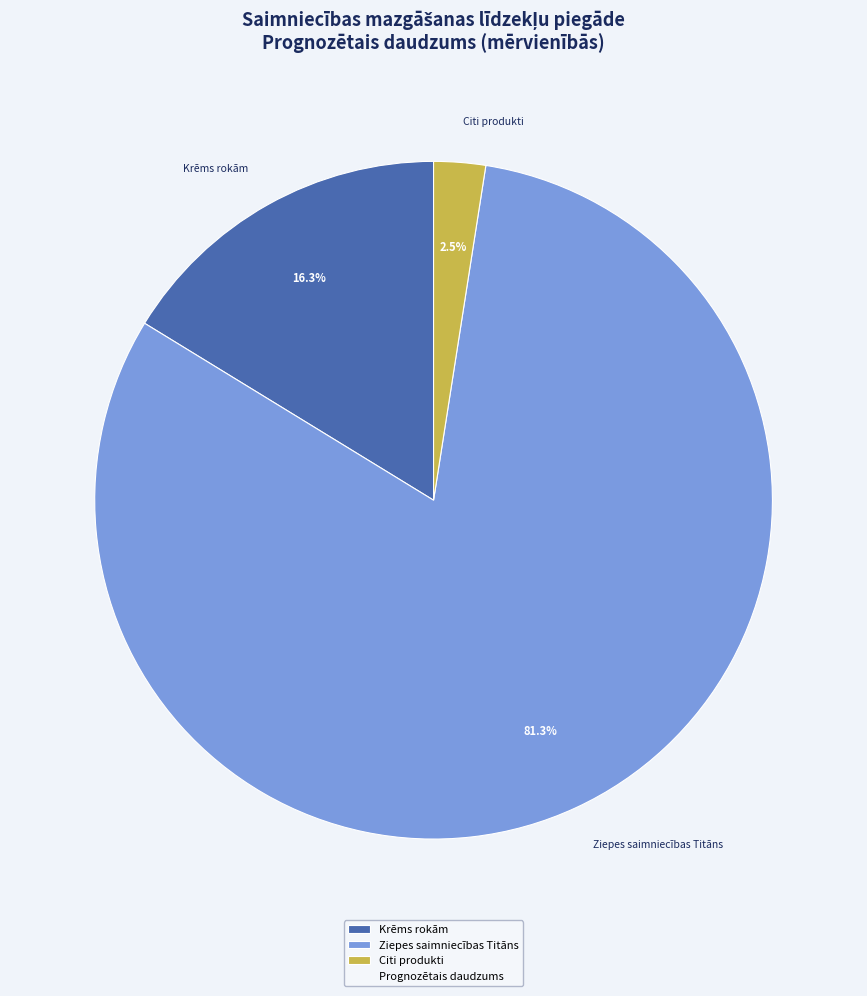

Is there any slice that represents more than half of the pie?

Yes